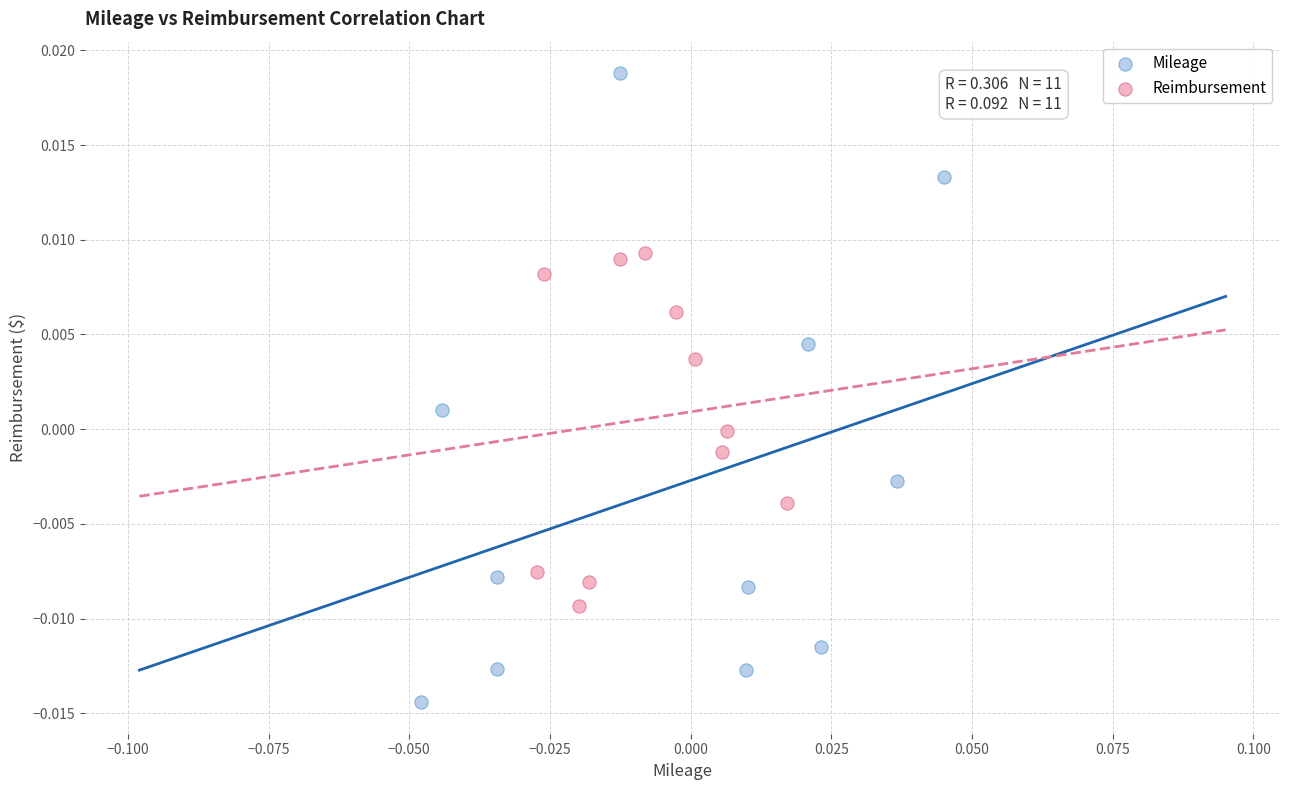

Which series contains the lowest Y value?

Mileage